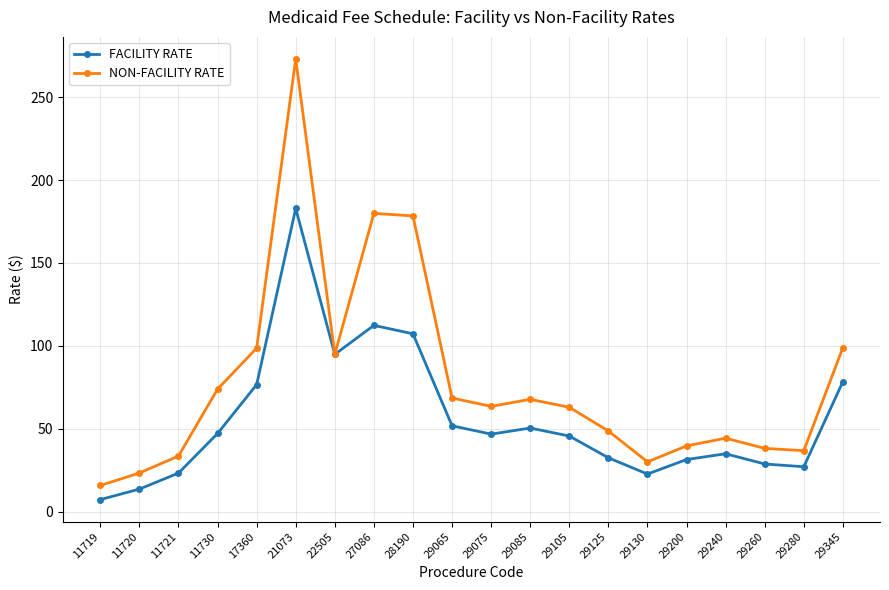

What are all the series names shown in the legend?

FACILITY RATE, NON-FACILITY RATE